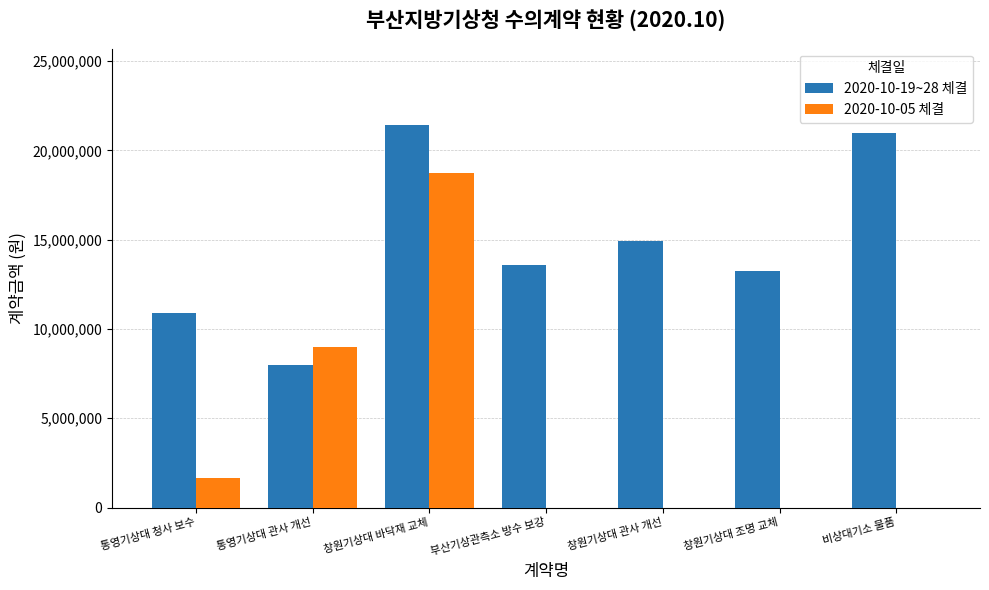

Which series has the largest total across all categories?

2020-10-19~28 체결